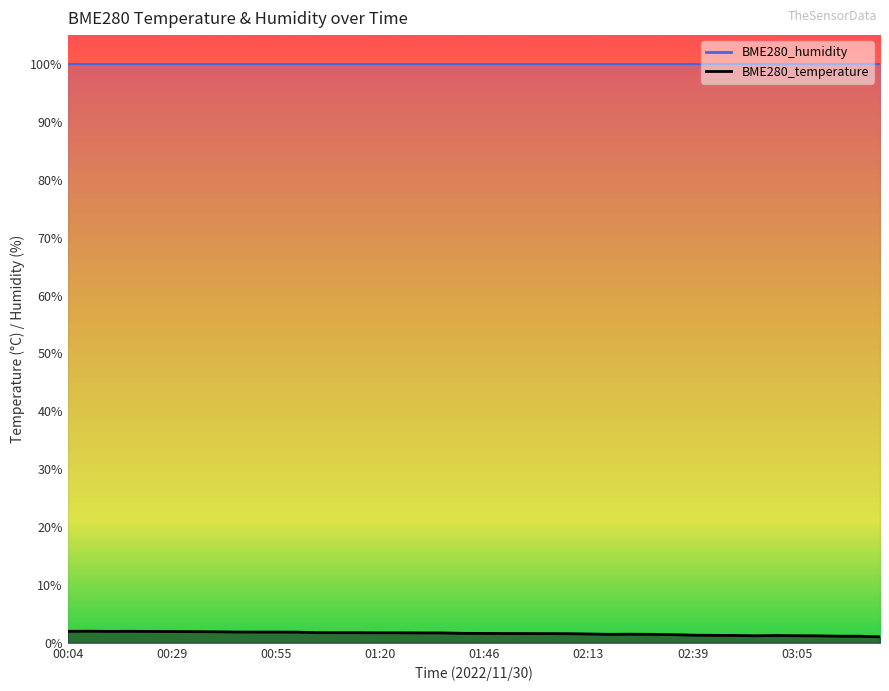

What is the change in value from 01:52 to 02:29?

-0.1